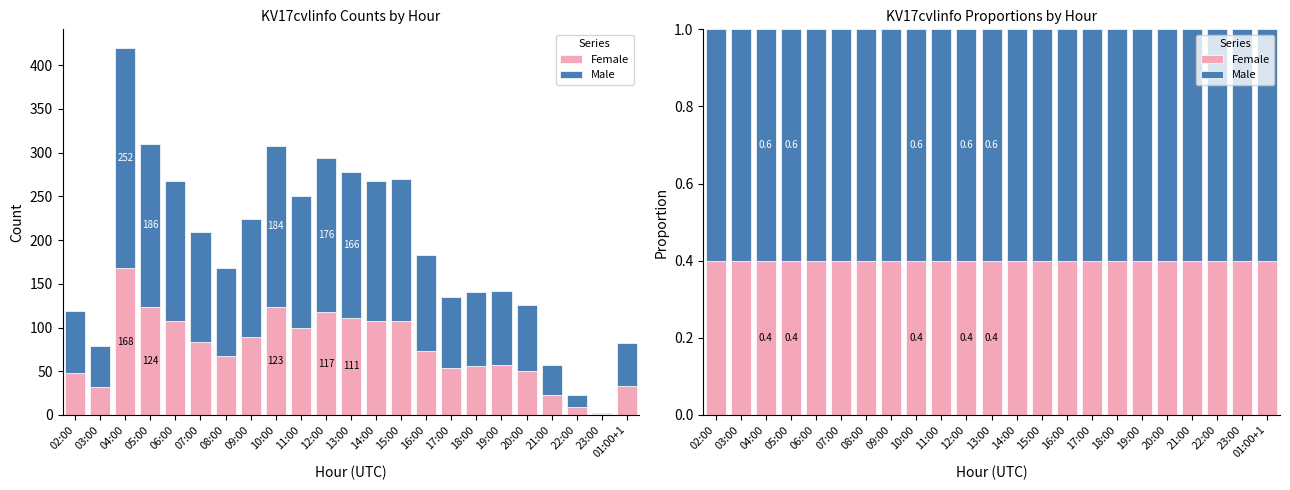

Reading left to right, transcribe all the data shown in this chart.

Female: 0.4	0.4	0.4	0.4	0.4	0.4	0.4	0.4	0.4	0.4	0.4	0.4	0.4	0.4	0.4	0.4	0.4	0.4	0.4	0.4	0.4	0.4	0.4
Male: 0.6	0.6	0.6	0.6	0.6	0.6	0.6	0.6	0.6	0.6	0.6	0.6	0.6	0.6	0.6	0.6	0.6	0.6	0.6	0.6	0.6	0.6	0.6